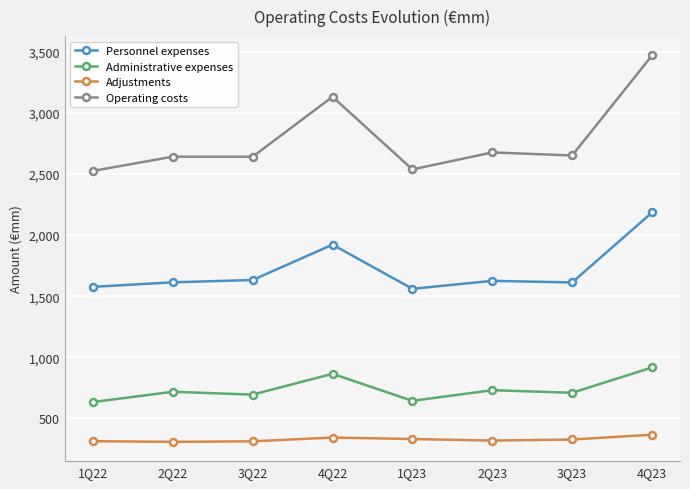

At which label is Operating costs closest to 2996?

4Q22